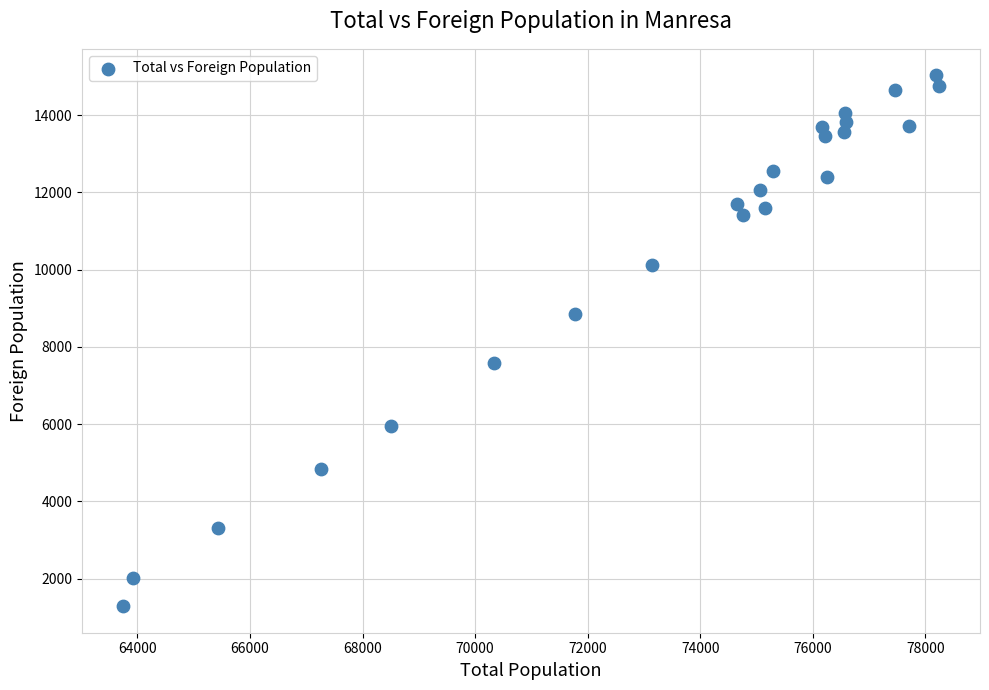

What is the range of Y values (max minus min)?

13737